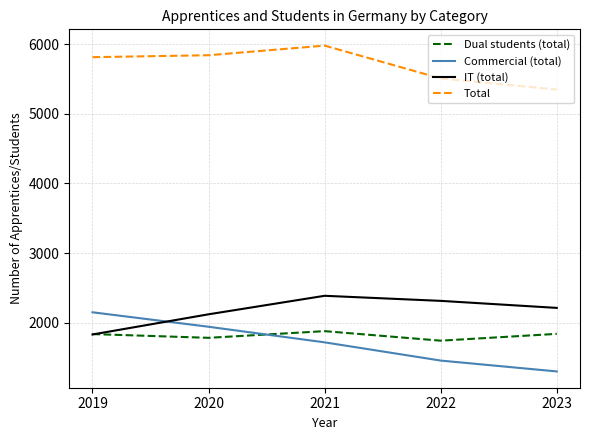

True or false: Total and IT (total) intersect in this chart.

False